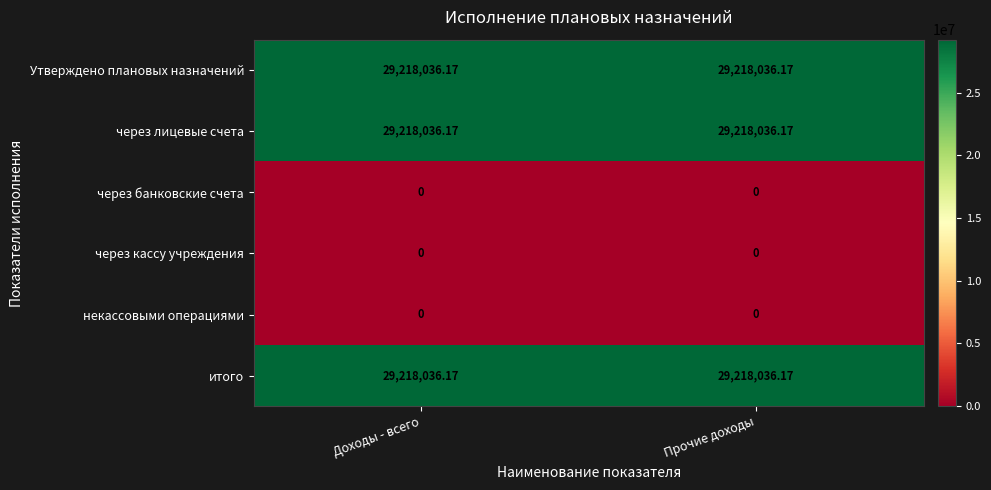

At Доходы - всего, list the series in order from smallest to largest.

через банковские счета, через кассу учреждения, некассовыми операциями, Утверждено плановых назначений, через лицевые счета, итого